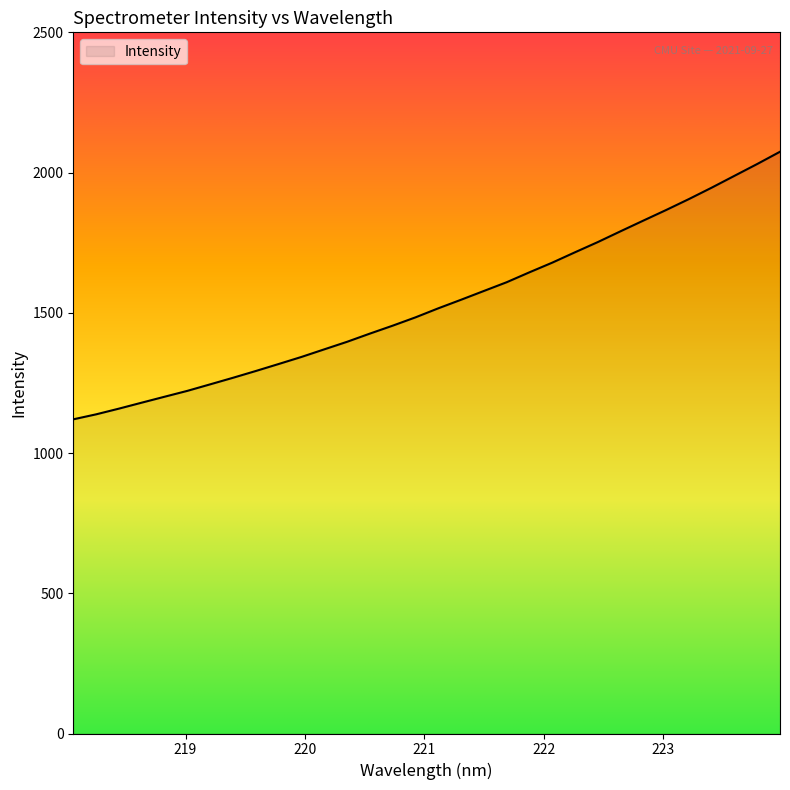

What is the maximum value shown in the chart?

2074.3